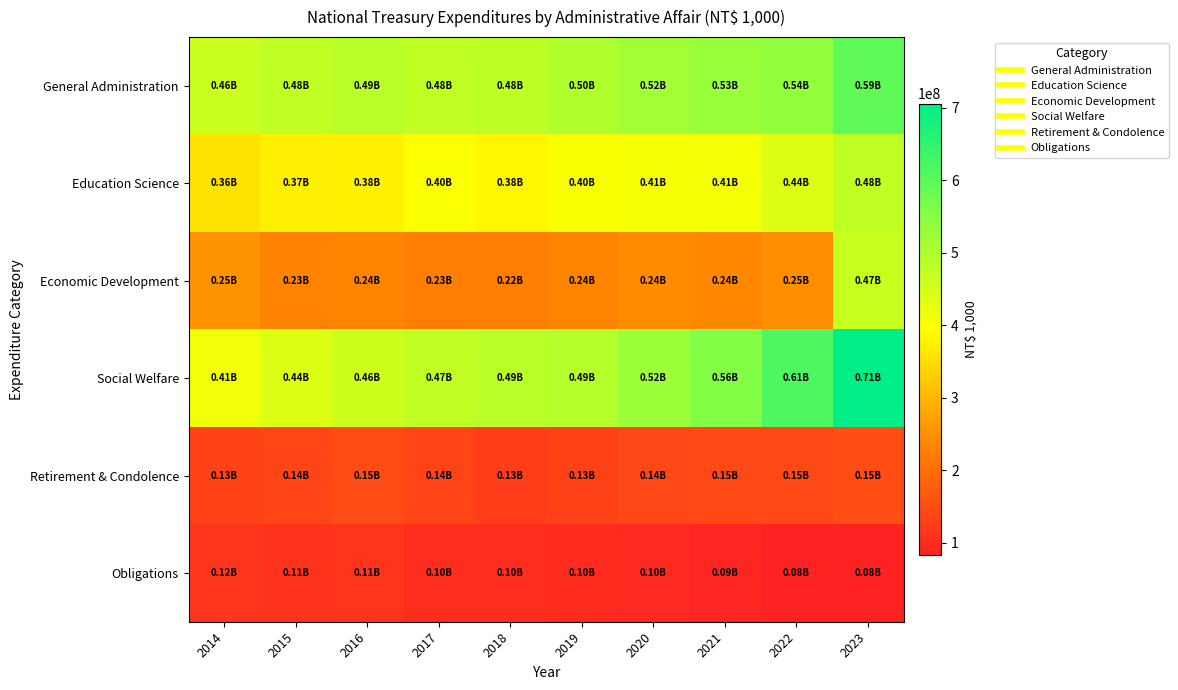

At which category is the sum across all series the highest?

2023